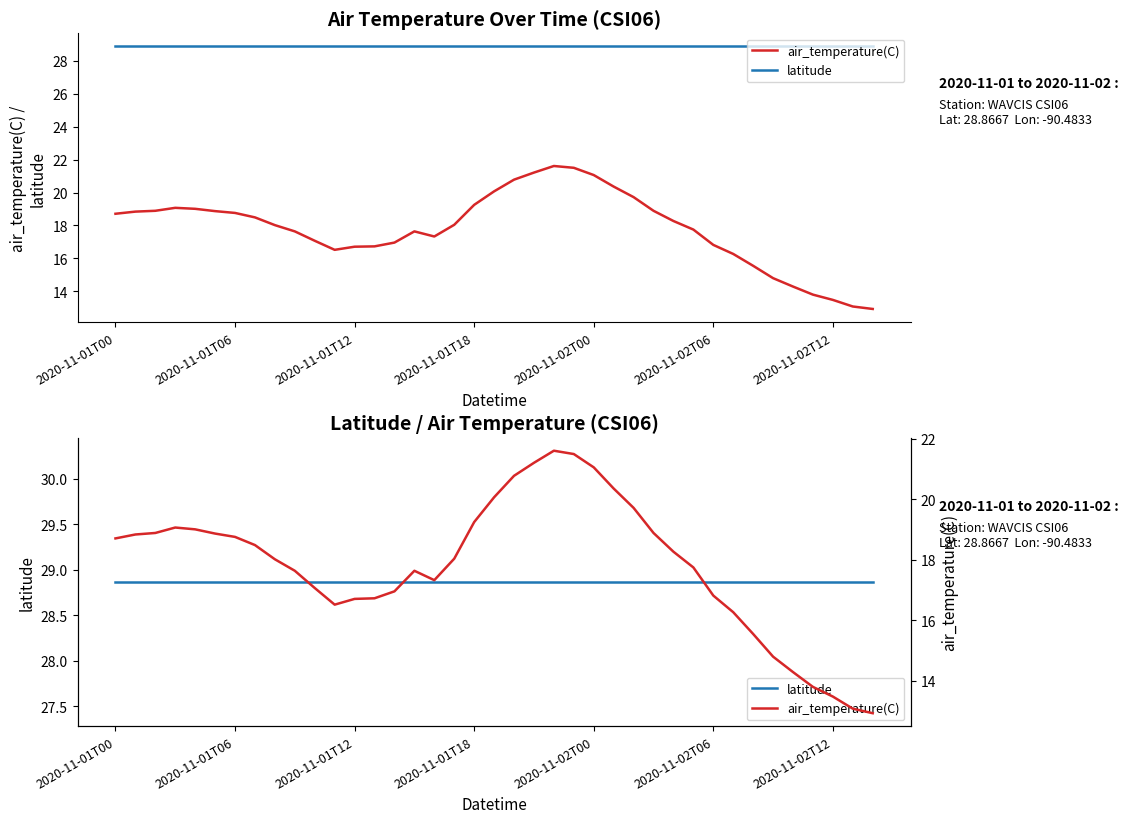

What are all the series names shown in the legend?

air_temperature(C), latitude